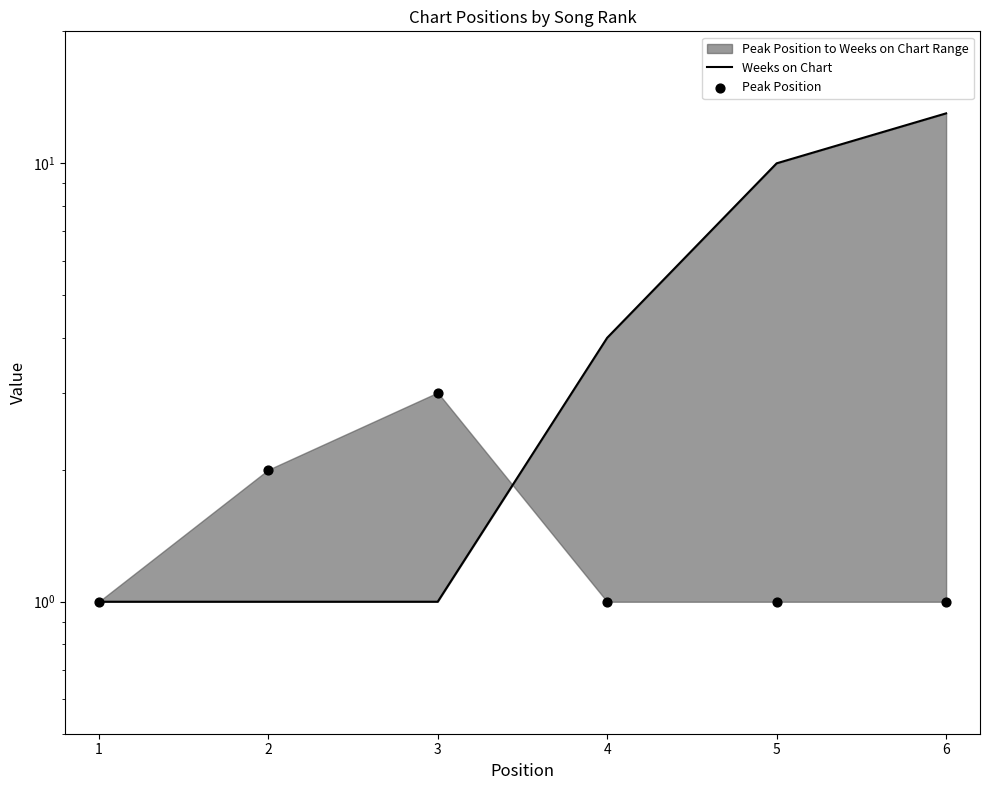

Is the value of Peak Position at 5 greater than the value of Weeks on Chart at 3?

No